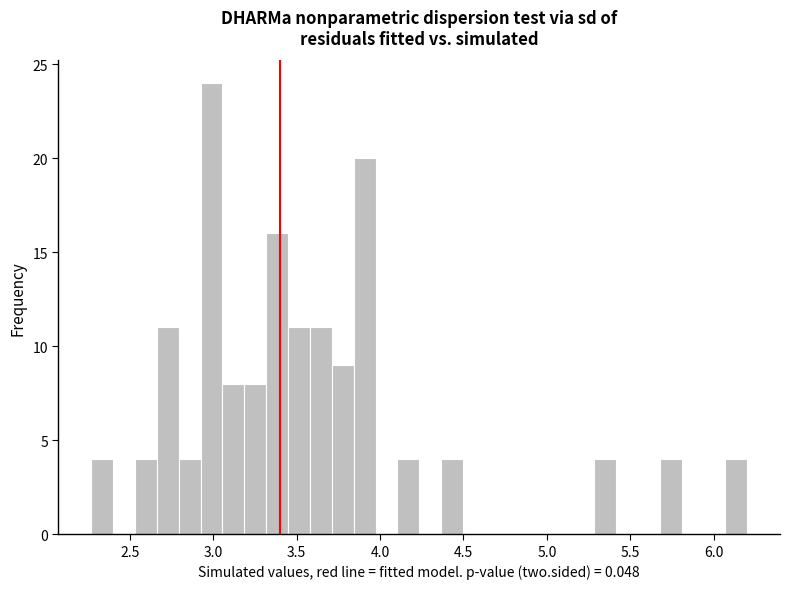

Read against the x-axis, roughly where is the centre of the tallest bar?

3.00